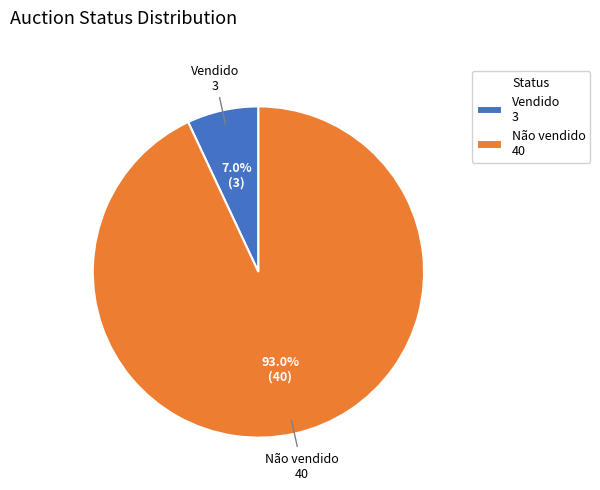

Rank the categories by value from lowest to highest.

Vendido, Não vendido